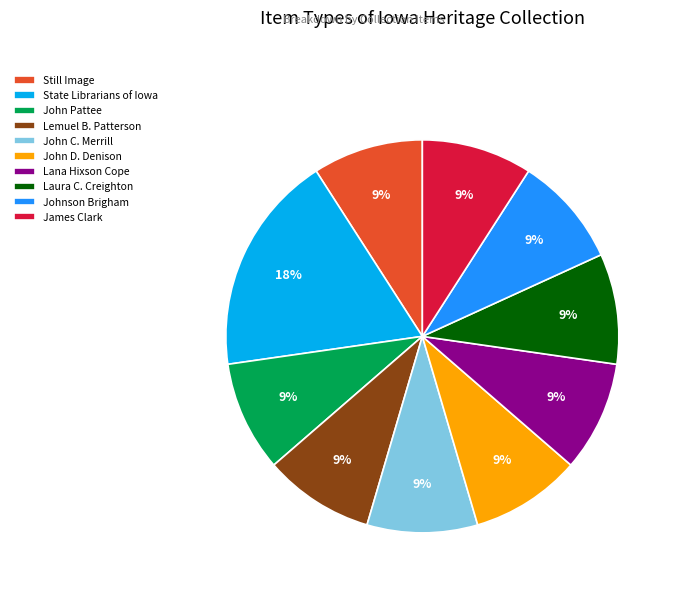

Is the sum of Still Image and James Clark greater than half?

No